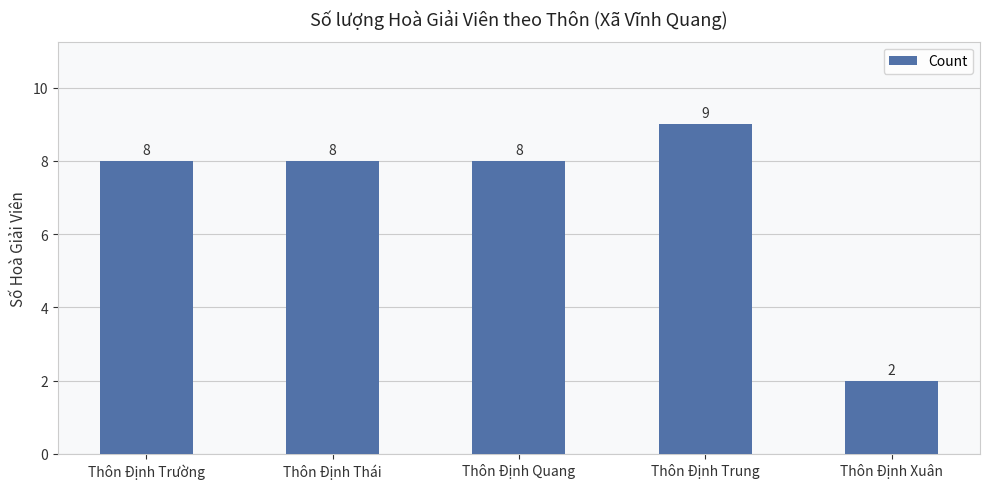

Approximately how many times larger is the value at Thôn Định Trường compared to Thôn Định Quang?

1.0